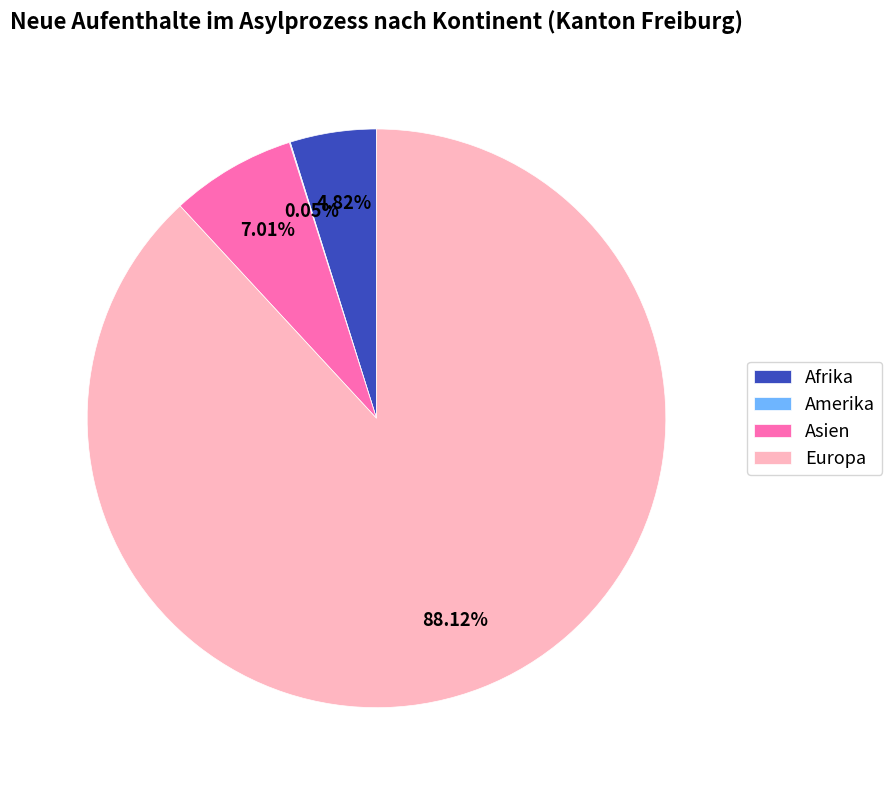

Which slice is the largest?

Europa